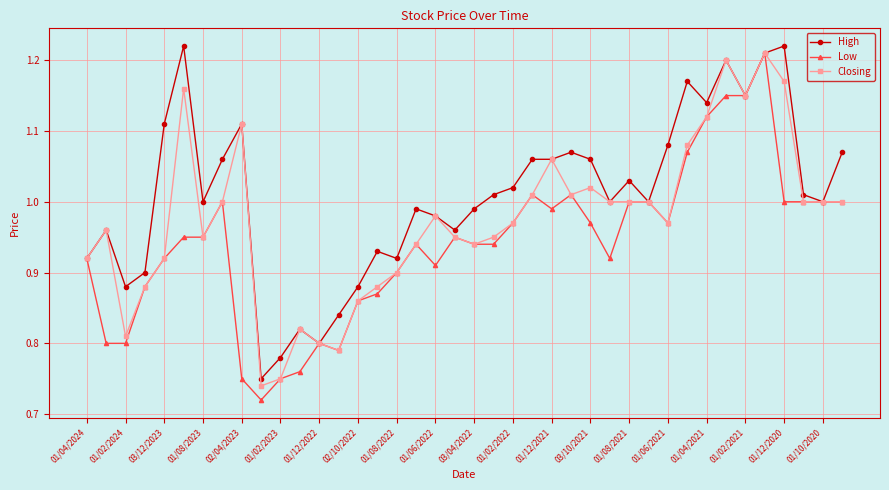

Rank the series by their average value, from highest to lowest.

High, Closing, Low